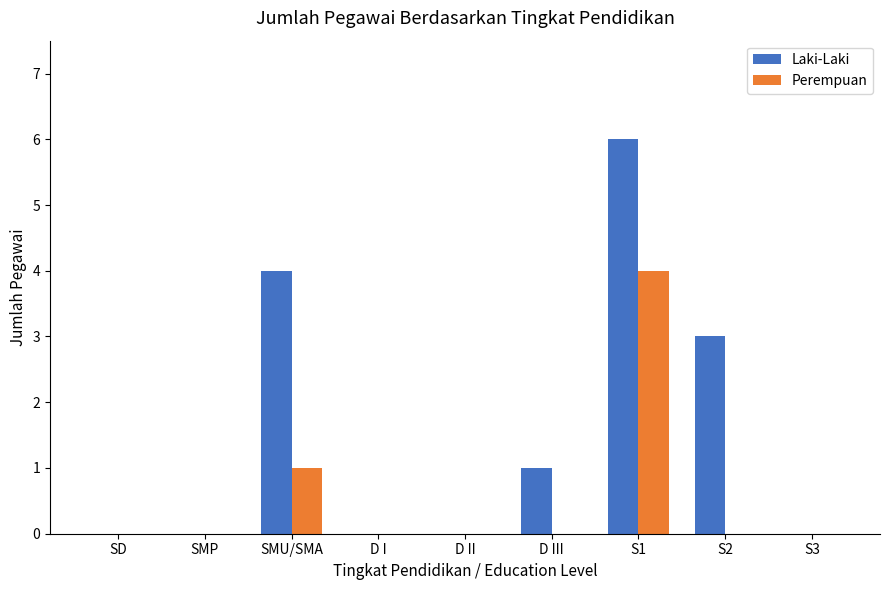

What are all the series names shown in the legend?

Laki-Laki, Perempuan